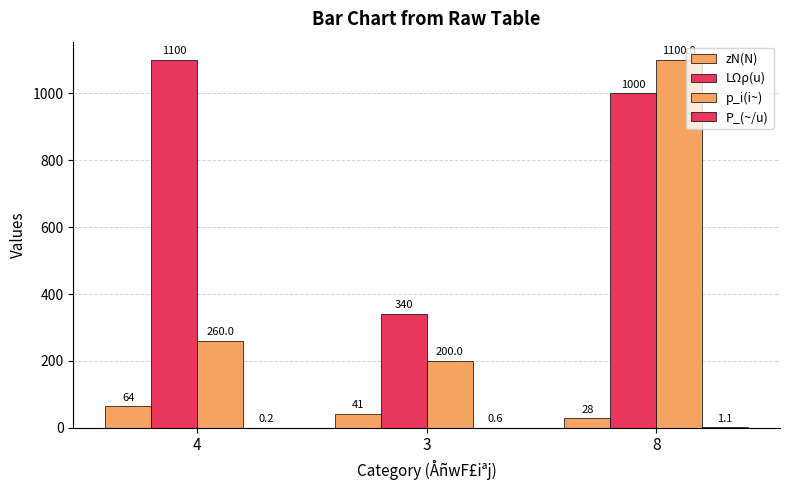

How many groups of bars are there?

3